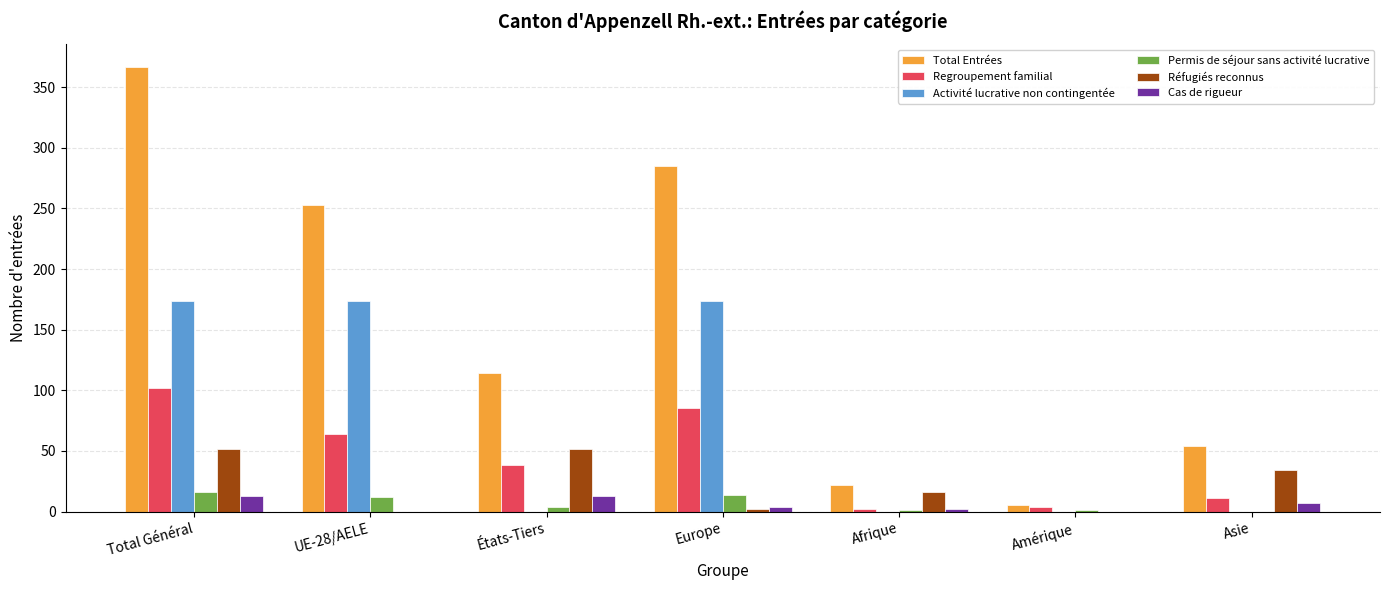

The value of Activité lucrative non contingentée at Asie is 0. True or false?

True